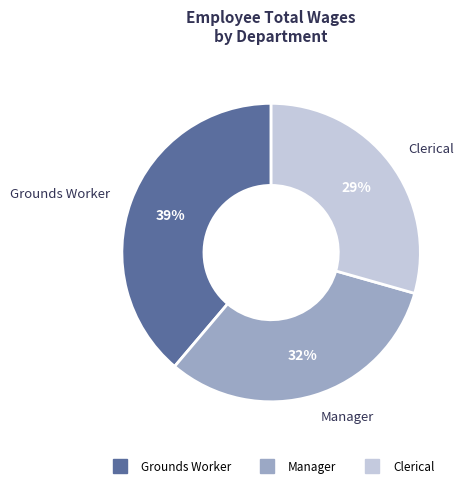

How many slices are in this pie chart?

3